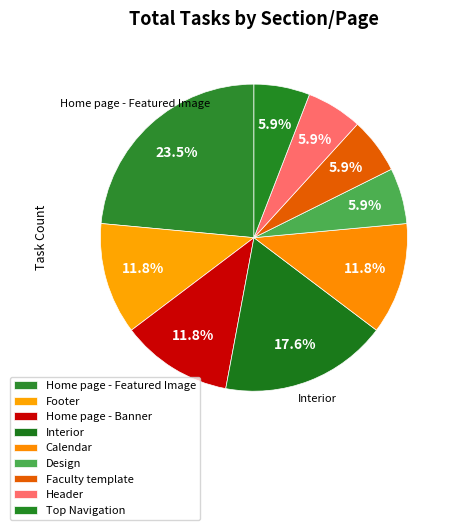

To the nearest percent, what is the combined percentage of Header and Calendar?

18%